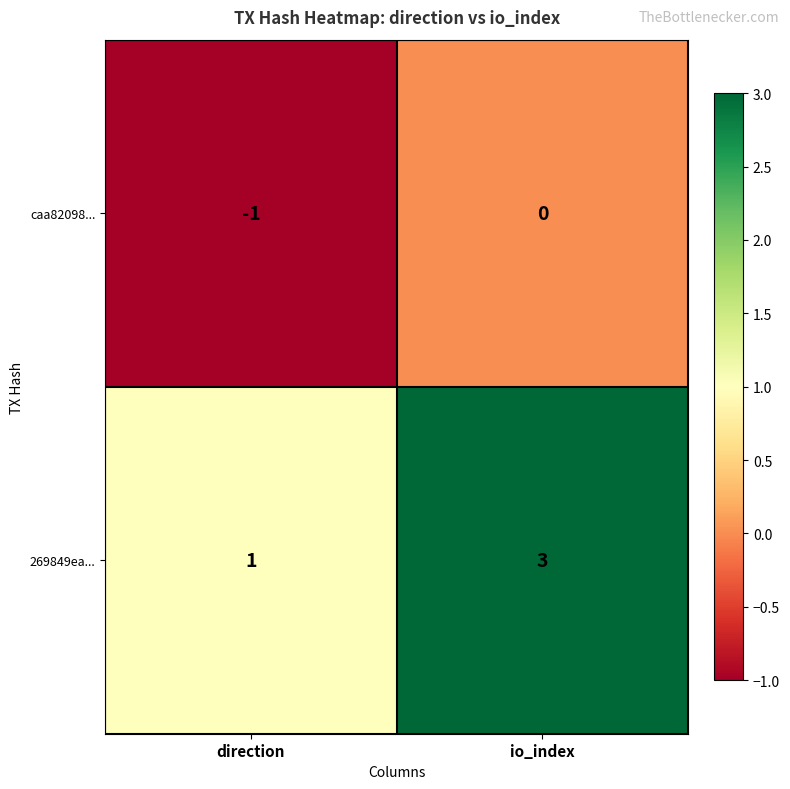

Count the number of categories in the chart.

2